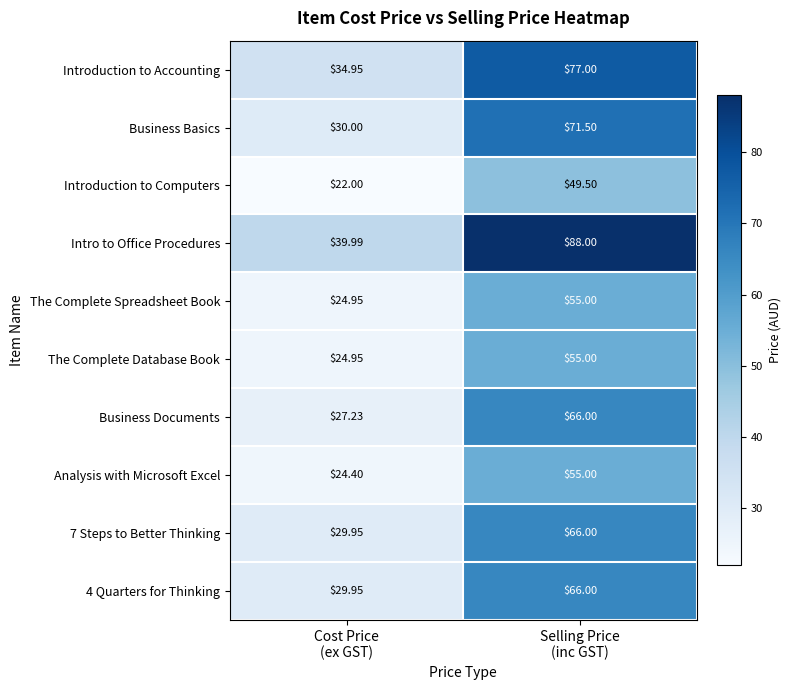

How many series are shown in this chart?

10